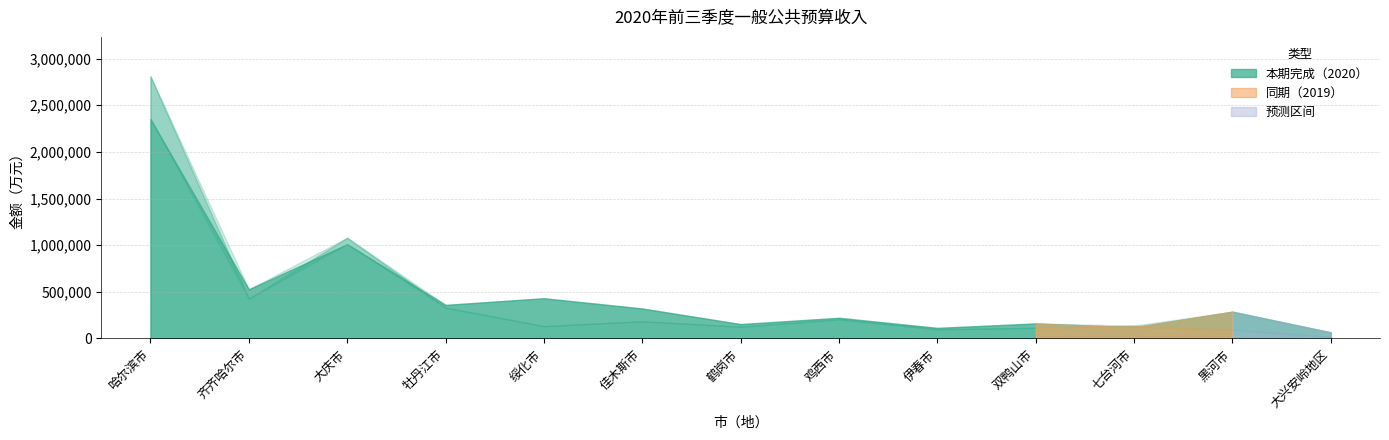

How many categories are shown in the chart?

13